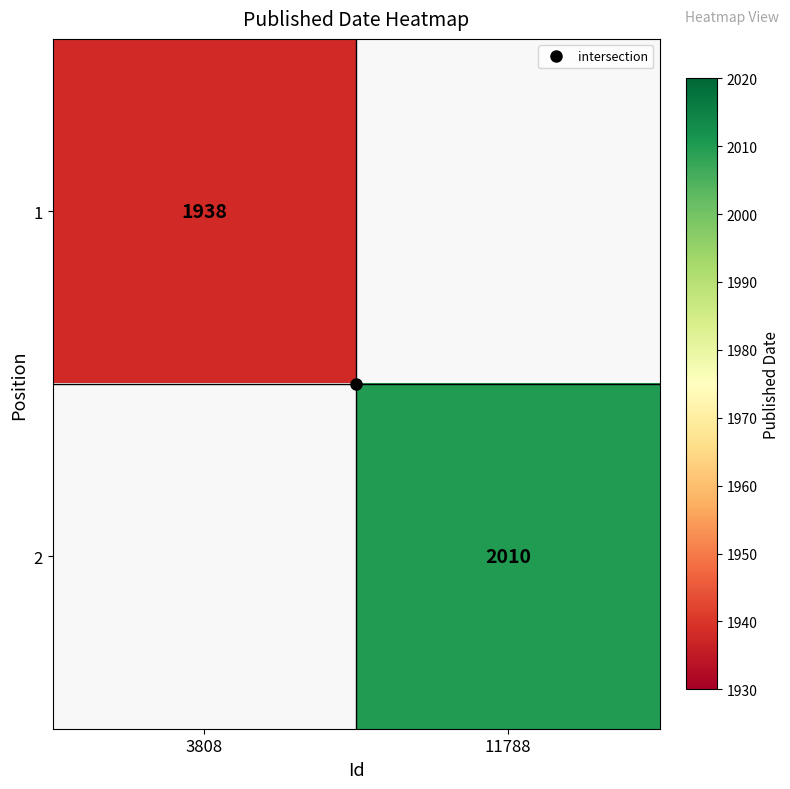

Which has a higher value, 3808 or 11788?

11788